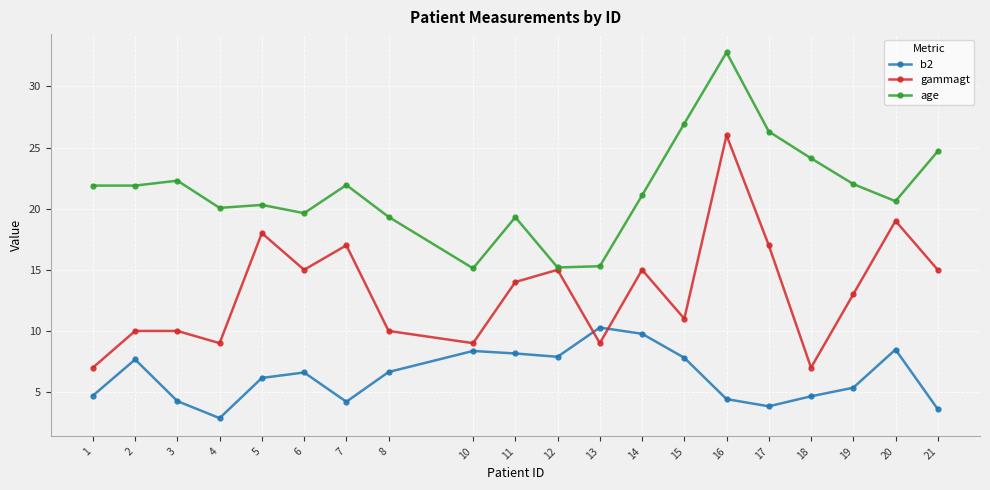

Is this an area chart (filled region under the line)?

No